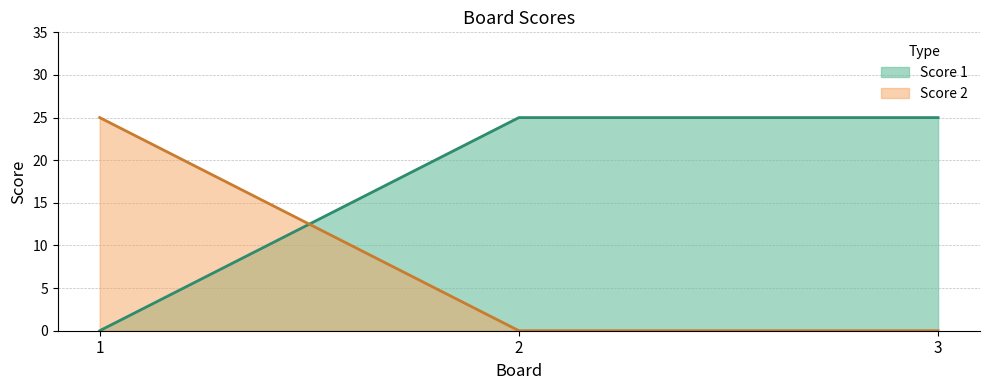

What is the average value of the Score 2 series?

8